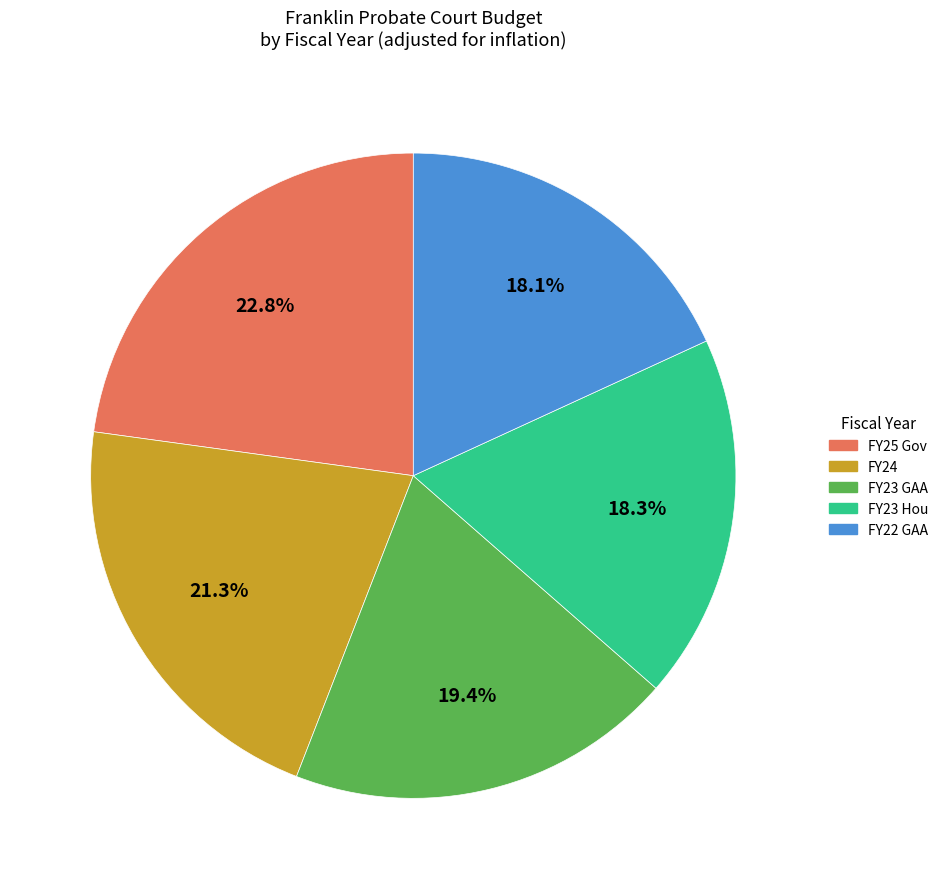

Is there a majority slice in this chart?

No